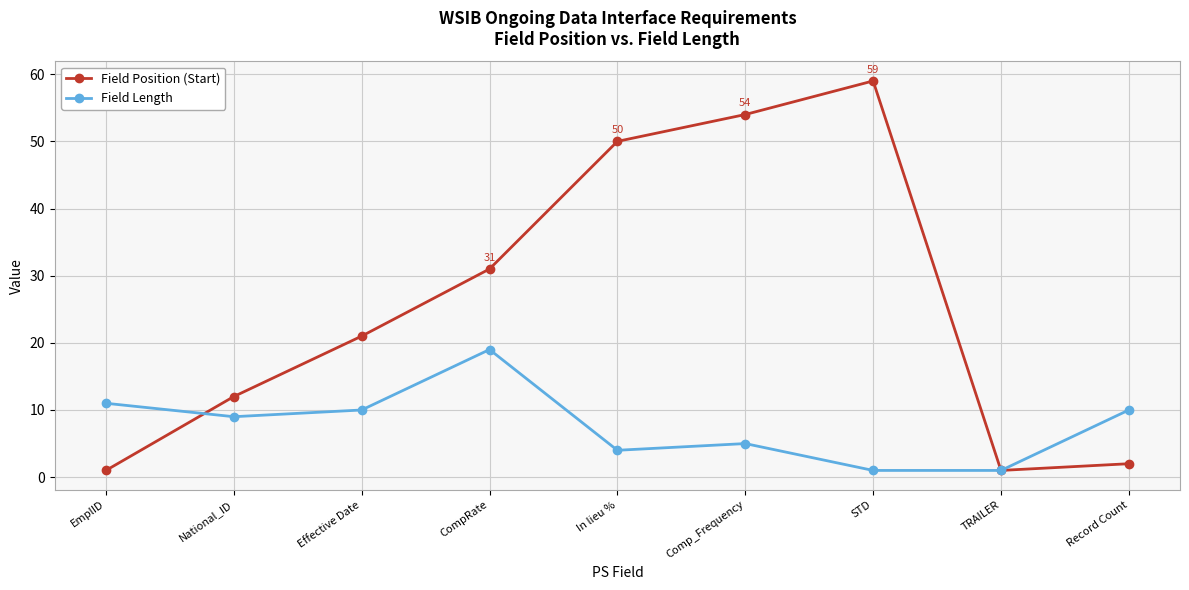

True or false: Field Position (Start) has a value of 14 at CompRate.

False